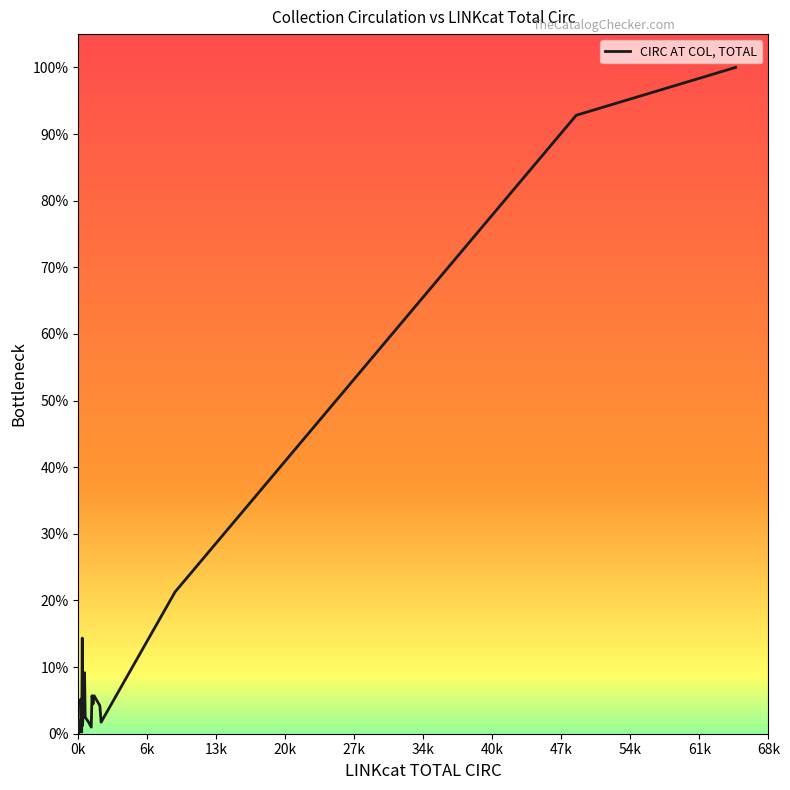

What is the average value?

0.1